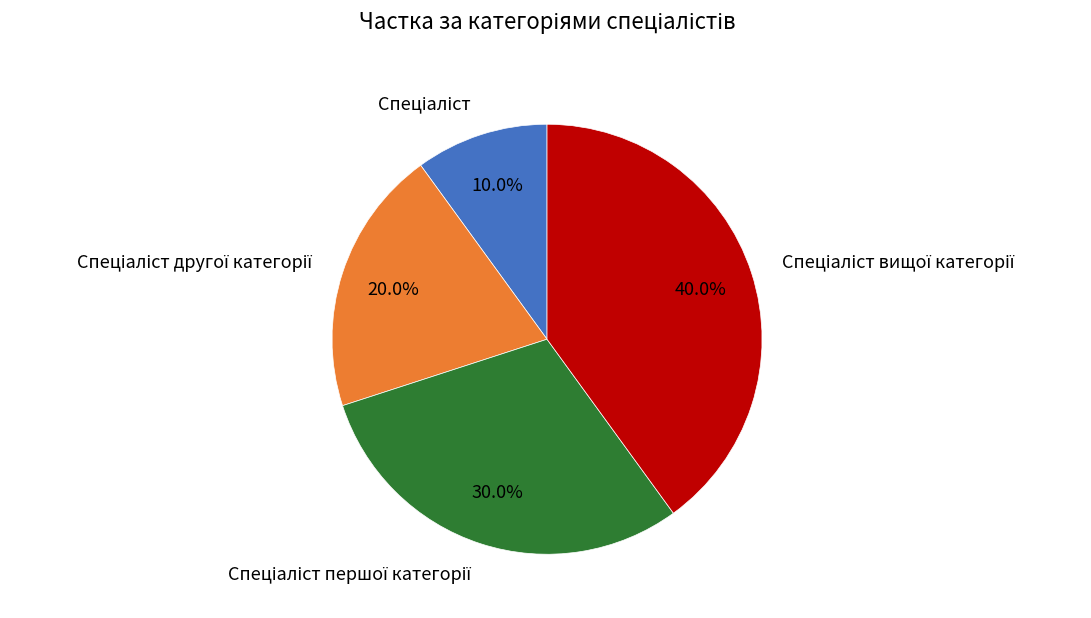

Is there a majority slice in this chart?

No